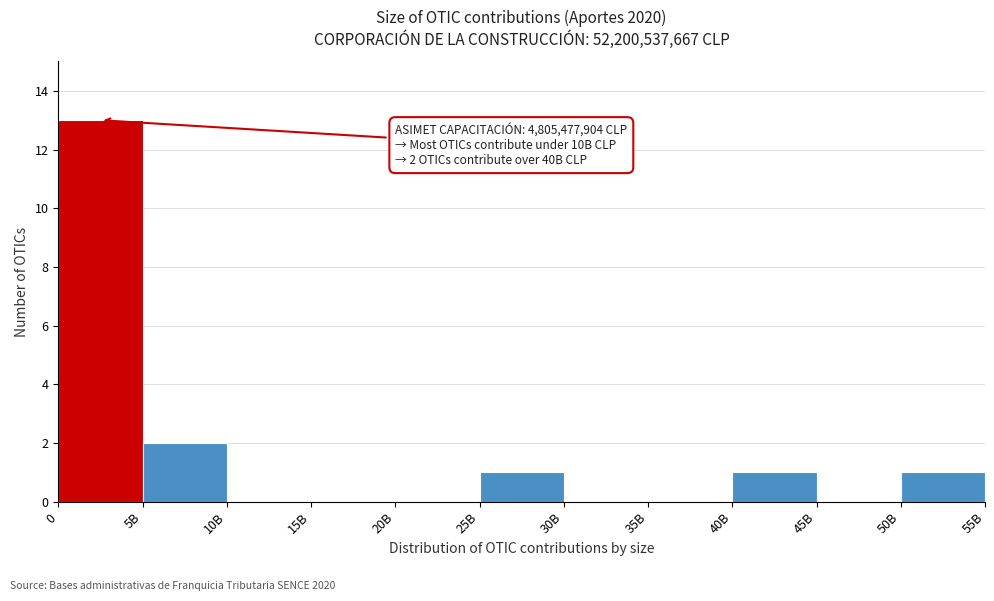

Reading left to right, transcribe all the data shown in this chart.

0=13	5B=2	10B=0	15B=0	20B=0	25B=1	30B=0	35B=0	40B=1	45B=0	50B=1